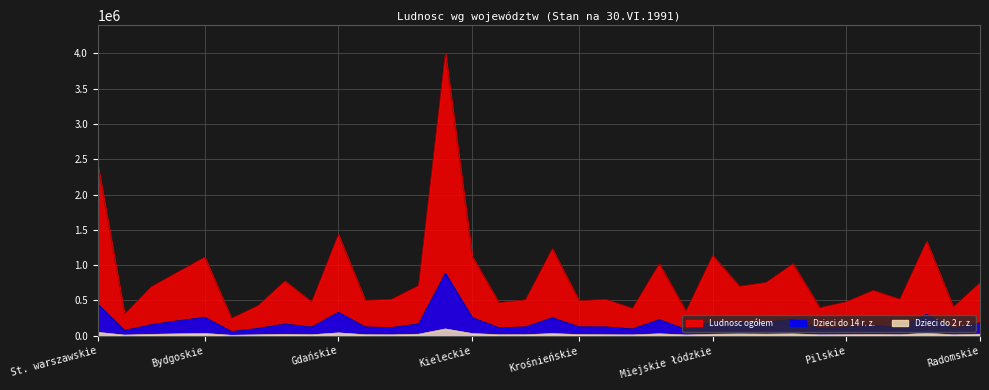

Which category has the highest value in the Dzieci do 14 r. z. series?

Katowickie